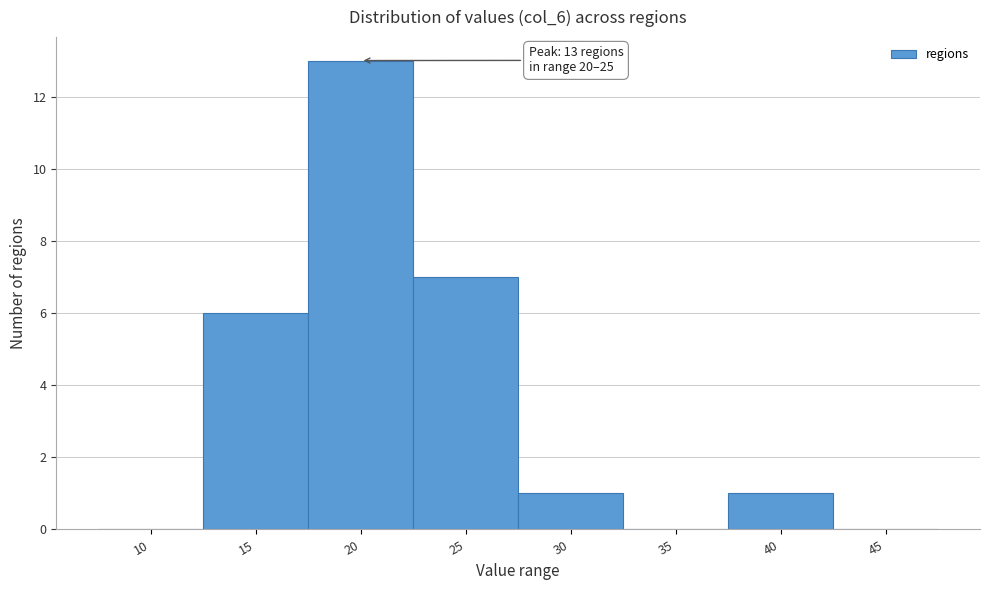

Reading left to right, what are all the values shown in this chart?

10=0	15=6	20=13	25=7	30=1	35=0	40=1	45=0